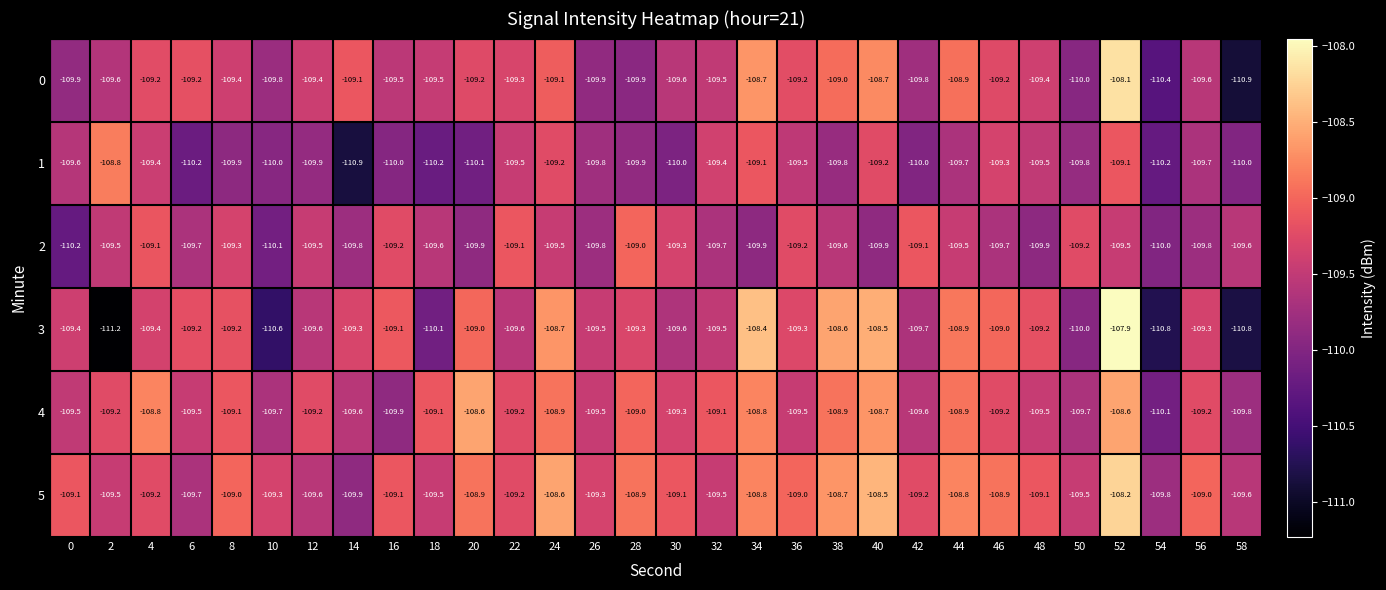

Count the number of data series in this chart.

6